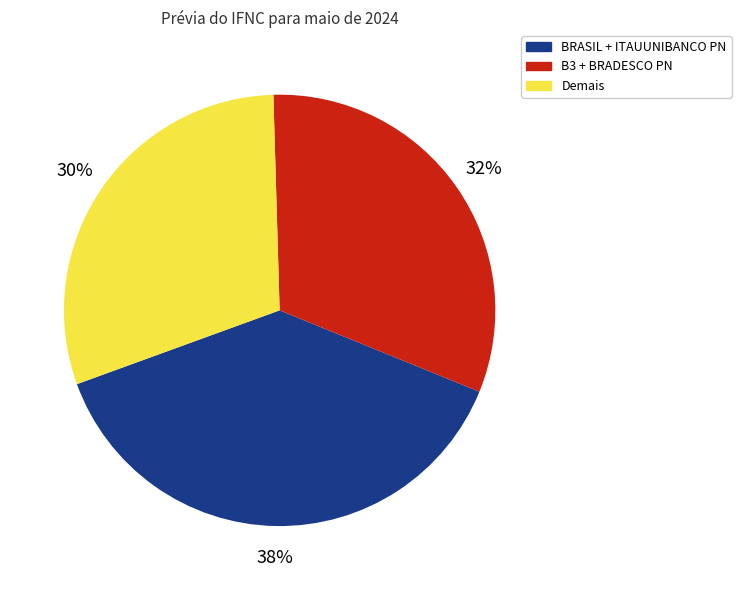

Does any single category account for the majority?

No